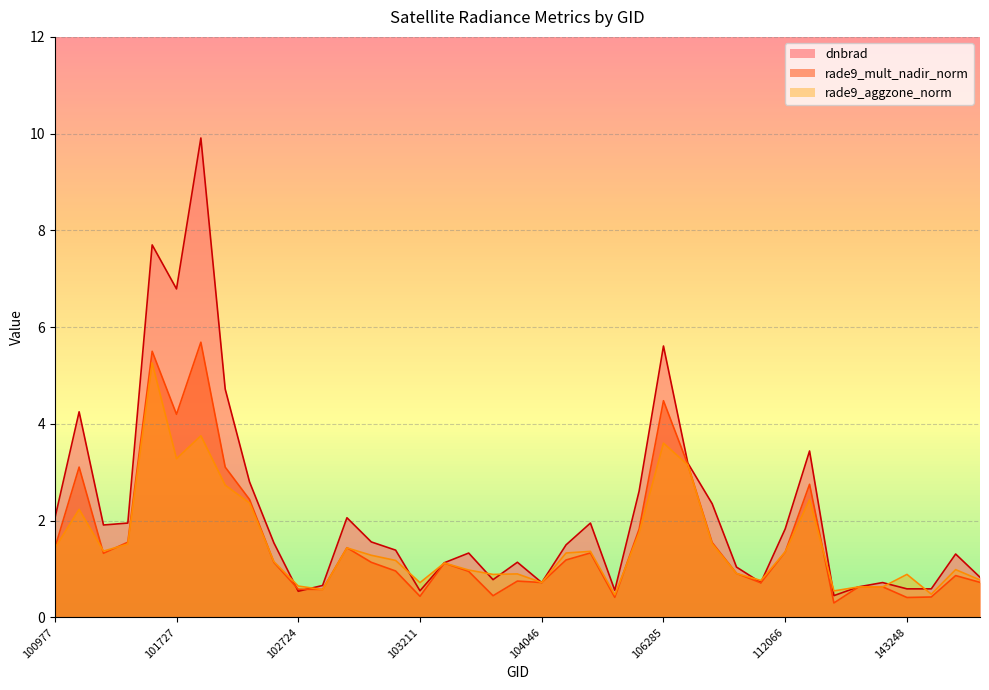

What is the difference between the second highest and second lowest values in the rade9_mult_nadir_norm series?

5.1